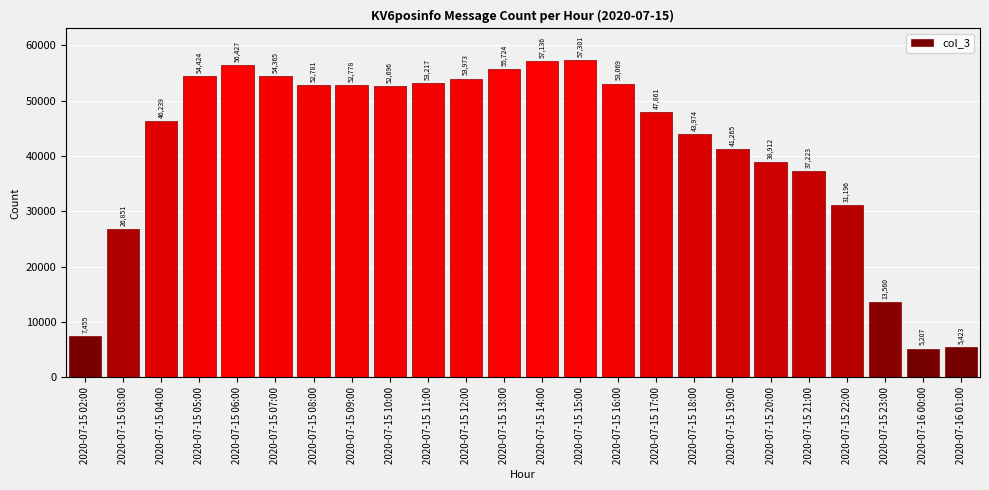

Reading left to right, list all the values displayed in this chart.

2020-07-15 02:00=7455	2020-07-15 03:00=26851	2020-07-15 04:00=46239	2020-07-15 05:00=54424	2020-07-15 06:00=56427	2020-07-15 07:00=54365	2020-07-15 08:00=52781	2020-07-15 09:00=52778	2020-07-15 10:00=52696	2020-07-15 11:00=53217	2020-07-15 12:00=53973	2020-07-15 13:00=55724	2020-07-15 14:00=57136	2020-07-15 15:00=57301	2020-07-15 16:00=53069	2020-07-15 17:00=47861	2020-07-15 18:00=43974	2020-07-15 19:00=41265	2020-07-15 20:00=38912	2020-07-15 21:00=37223	2020-07-15 22:00=31196	2020-07-15 23:00=13560	2020-07-16 00:00=5207	2020-07-16 01:00=5423